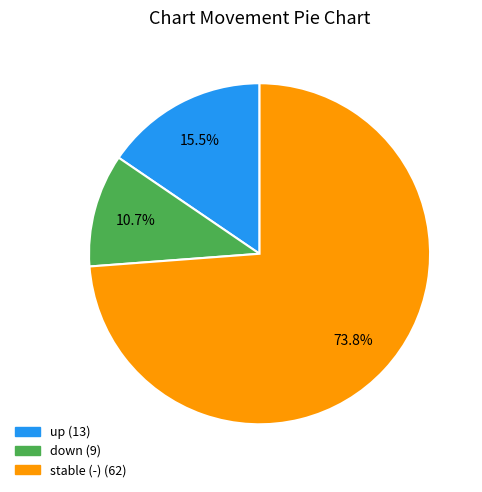

How many segments does this pie chart have?

3